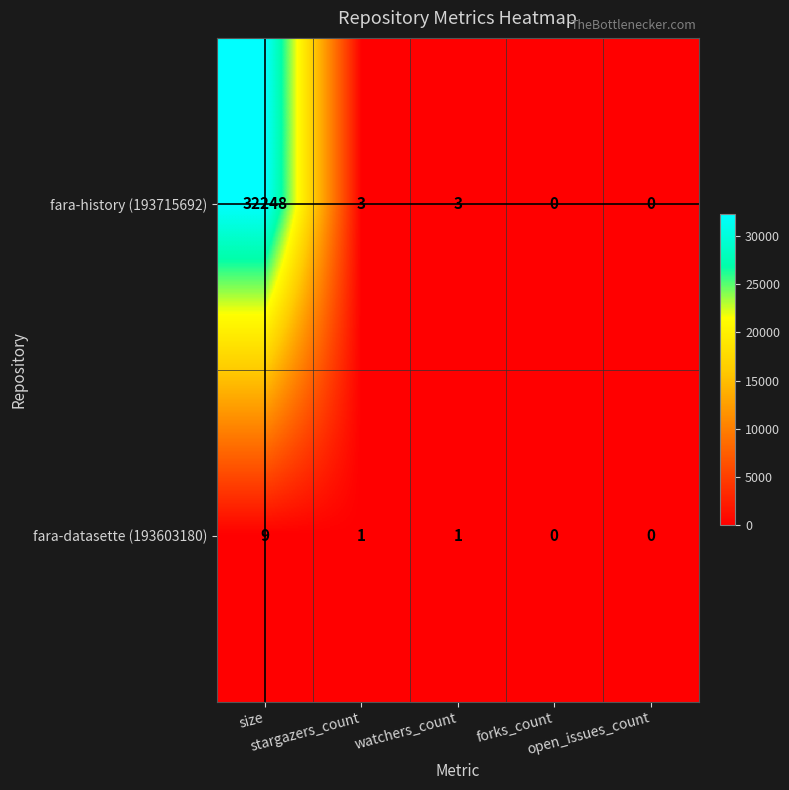

What is the maximum value shown in the chart?

32248